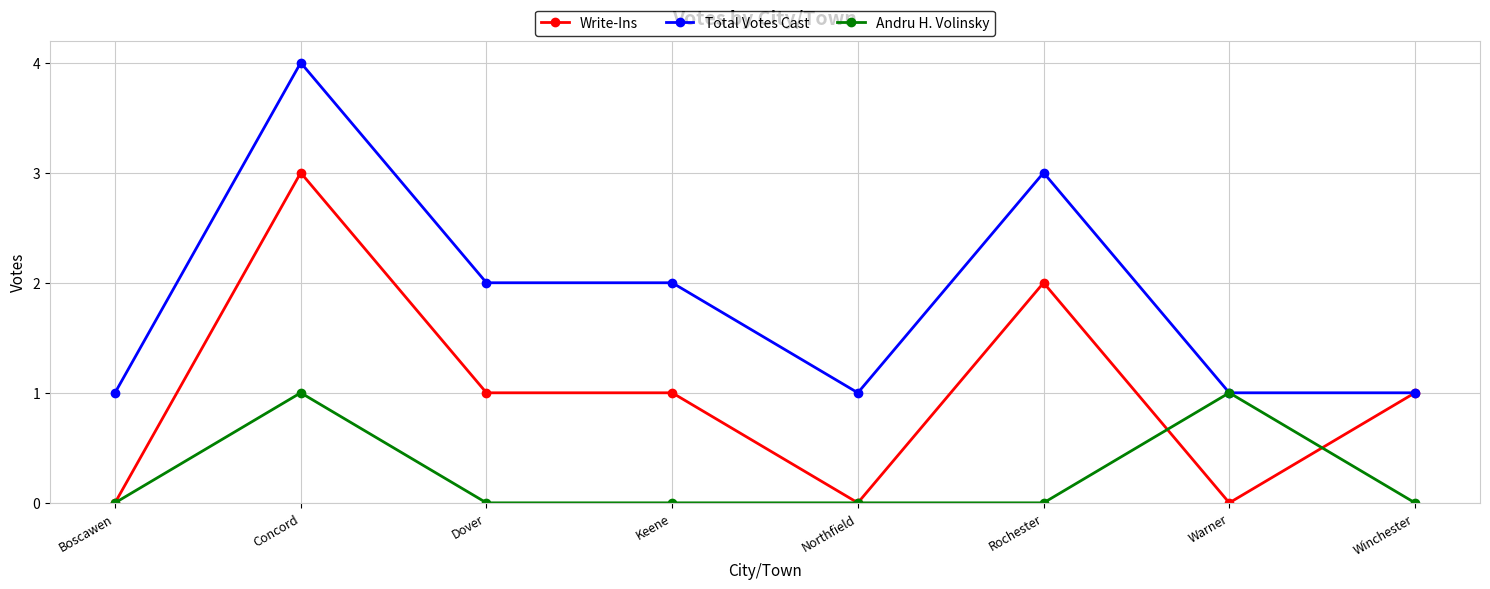

True or false: Andru H. Volinsky has more than 0 interior local peaks.

True